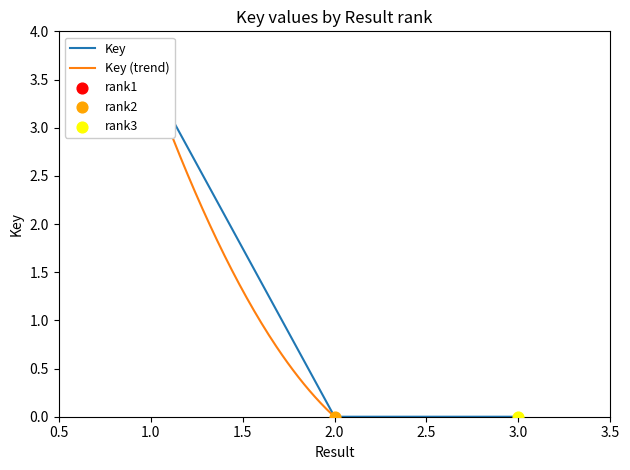

Between 3 and 1, which is larger?

1